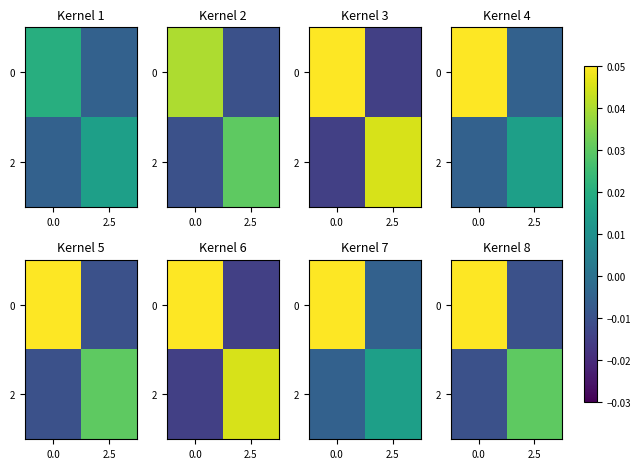

How many data points in row_0 are less than 0?

1